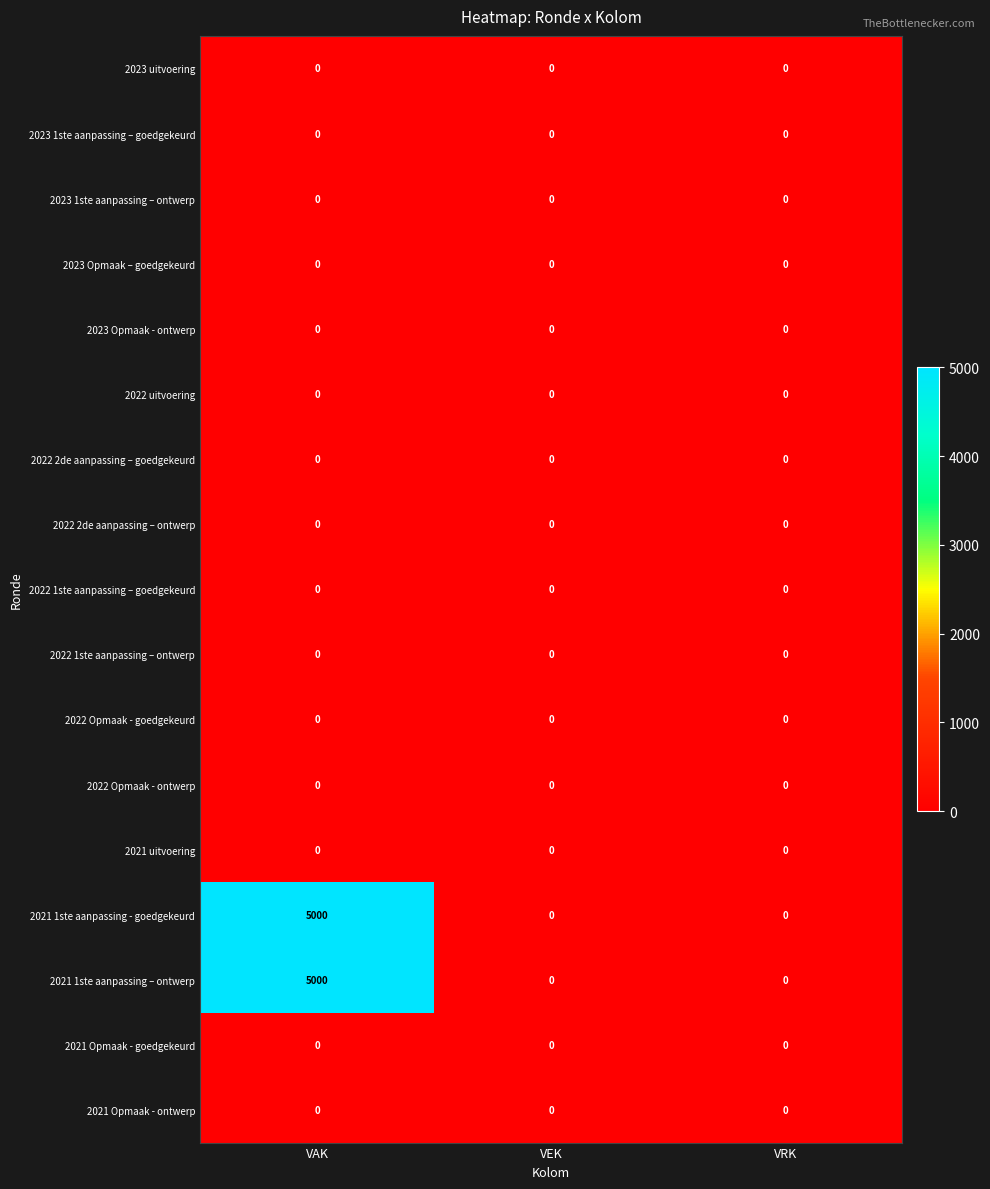

Count the number of data series in this chart.

17